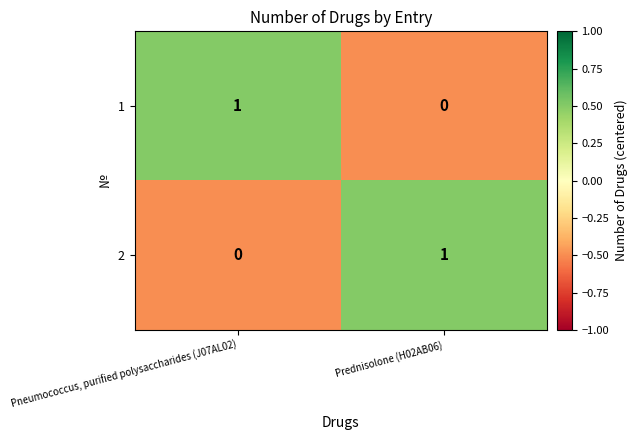

Reading right to left, what are all the values shown in this chart?

1: 0	1
2: 1	0